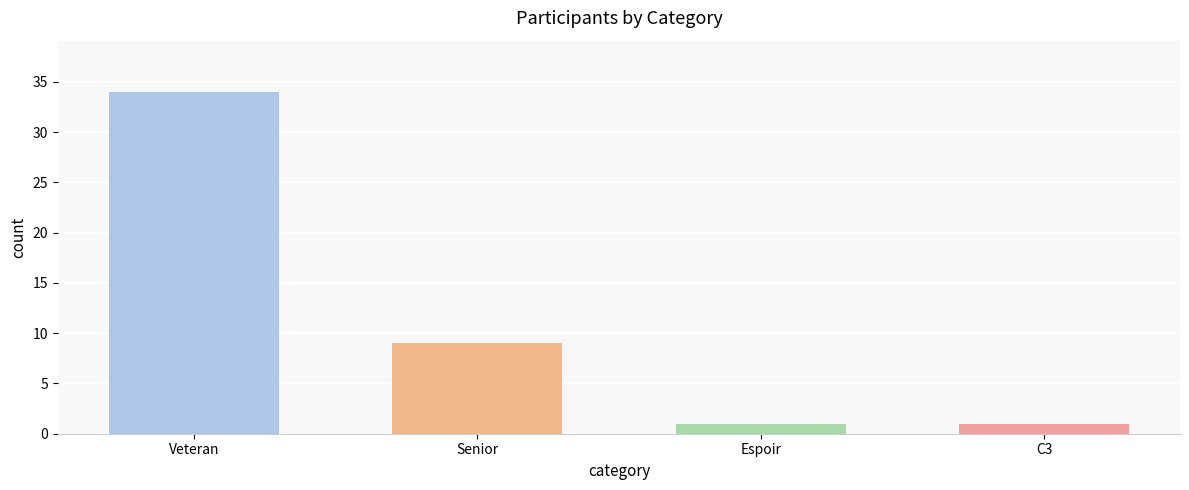

What is the change in value from Veteran to Espoir?

-33